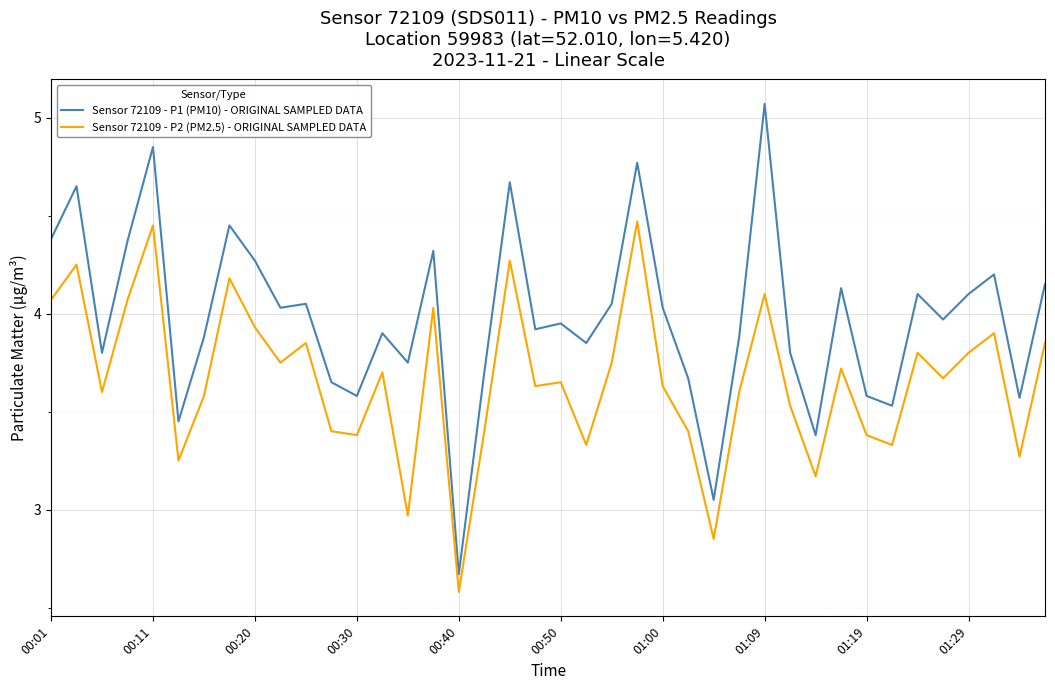

At how many categories does at least one series exceed 4?

19